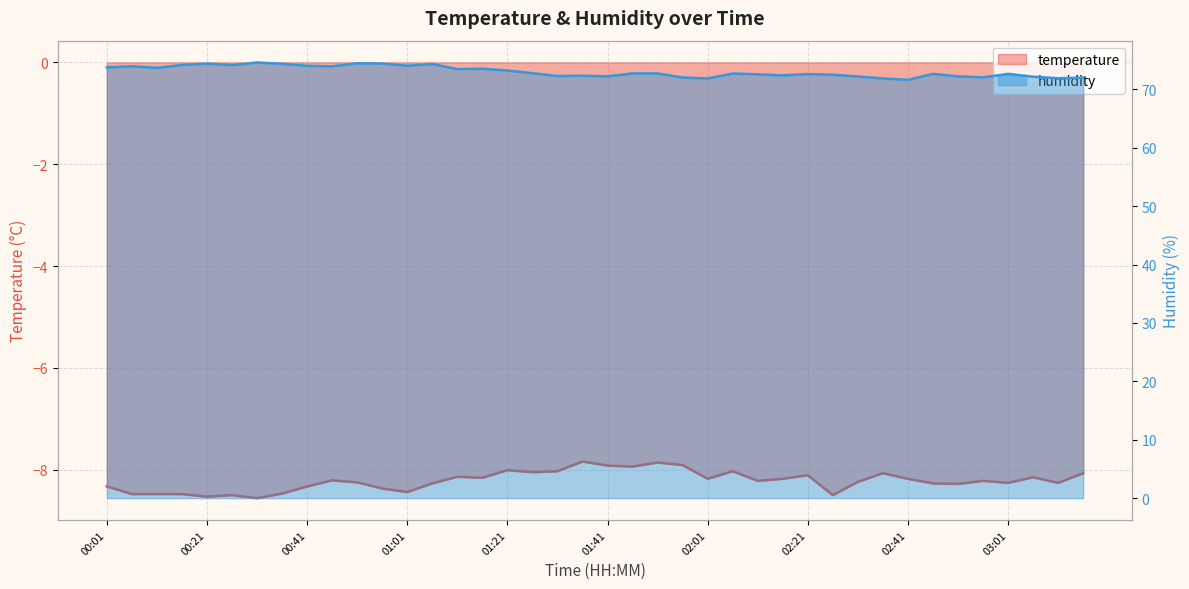

What is the difference between the maximum and minimum values in the humidity series?

3.0